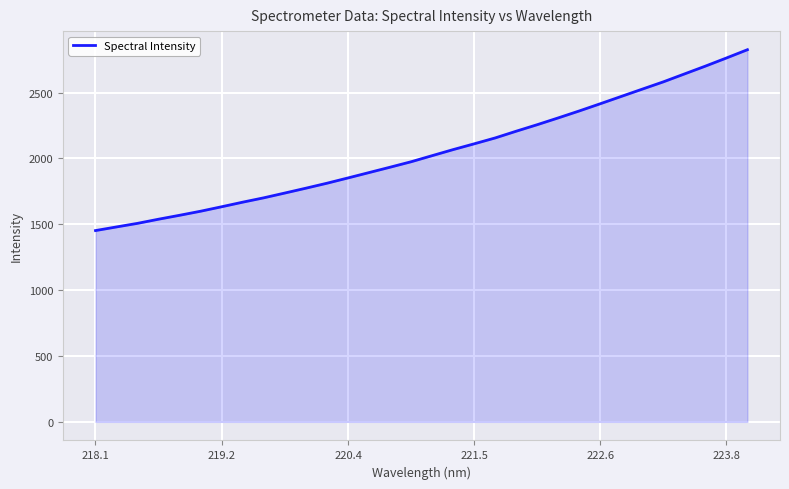

What is the minimum value shown in the chart?

1452.5